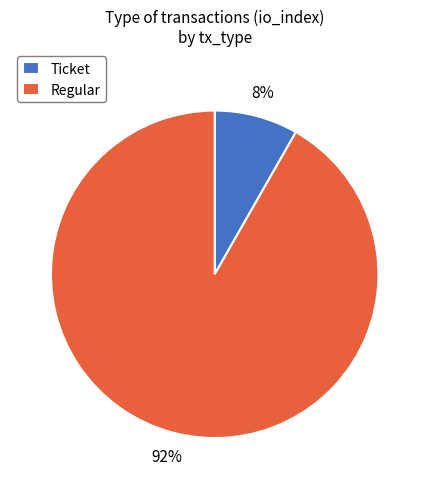

Is the sum of Regular and Ticket greater than half?

Yes